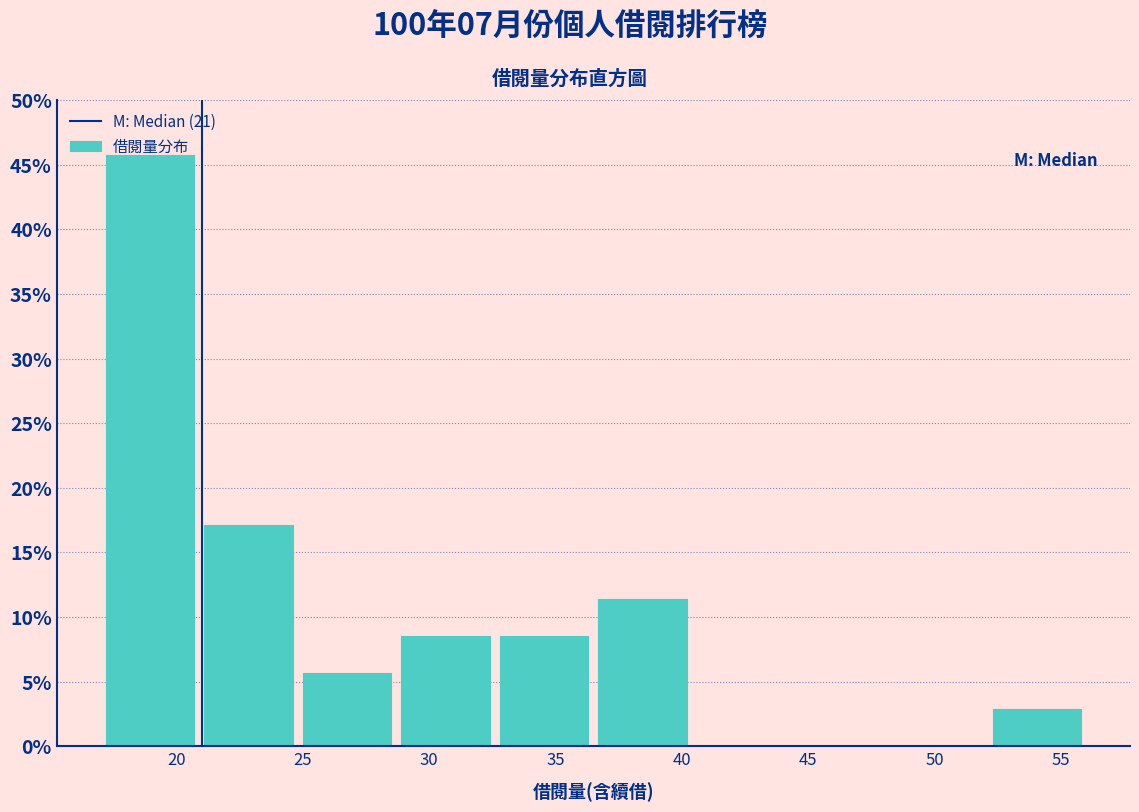

Over which range of the x-axis is the bar tallest?

17.0 to 20.9